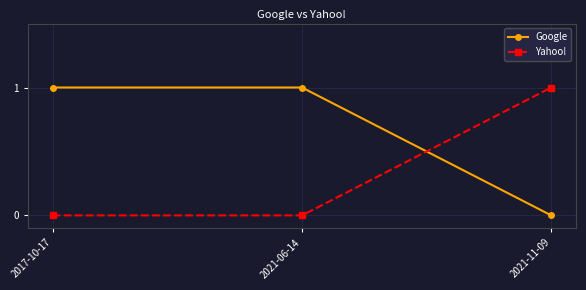

At which label does Yahoo! reach its peak?

2021-11-09